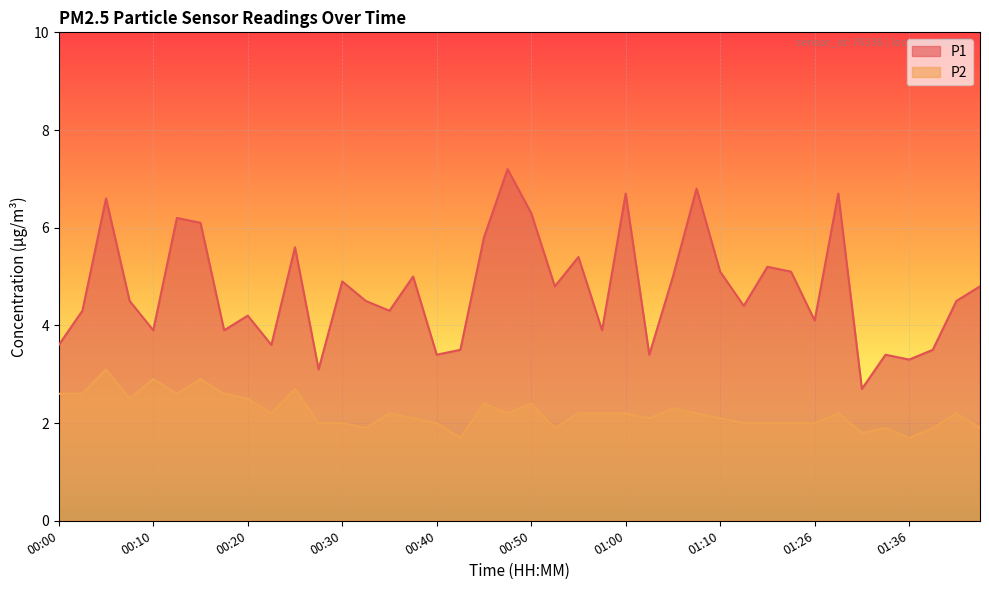

How many data points in P1 are less than 4?

13